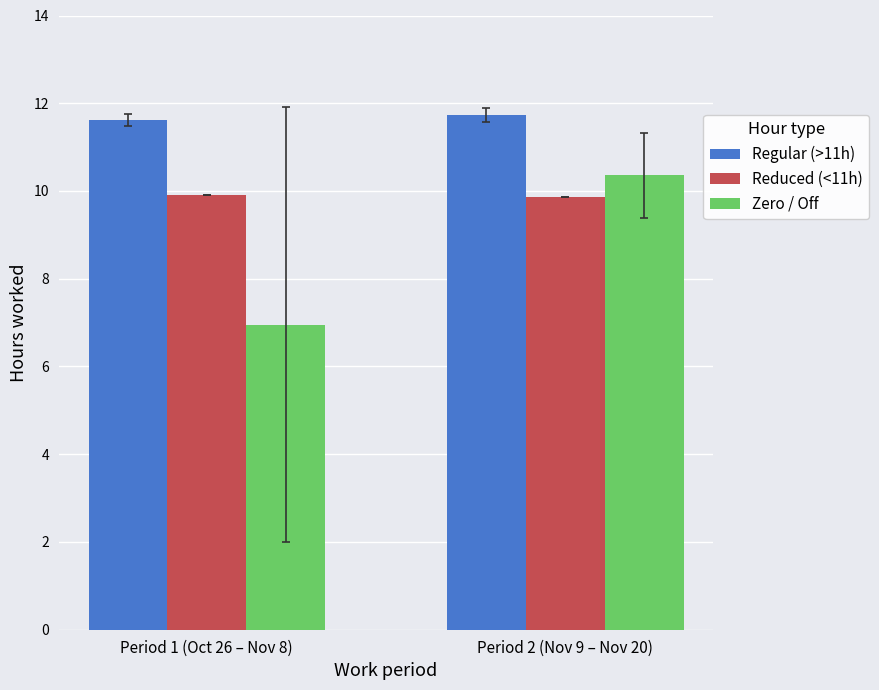

What are all the series names shown in the legend?

Regular (>11h), Reduced (<11h), Zero / Off